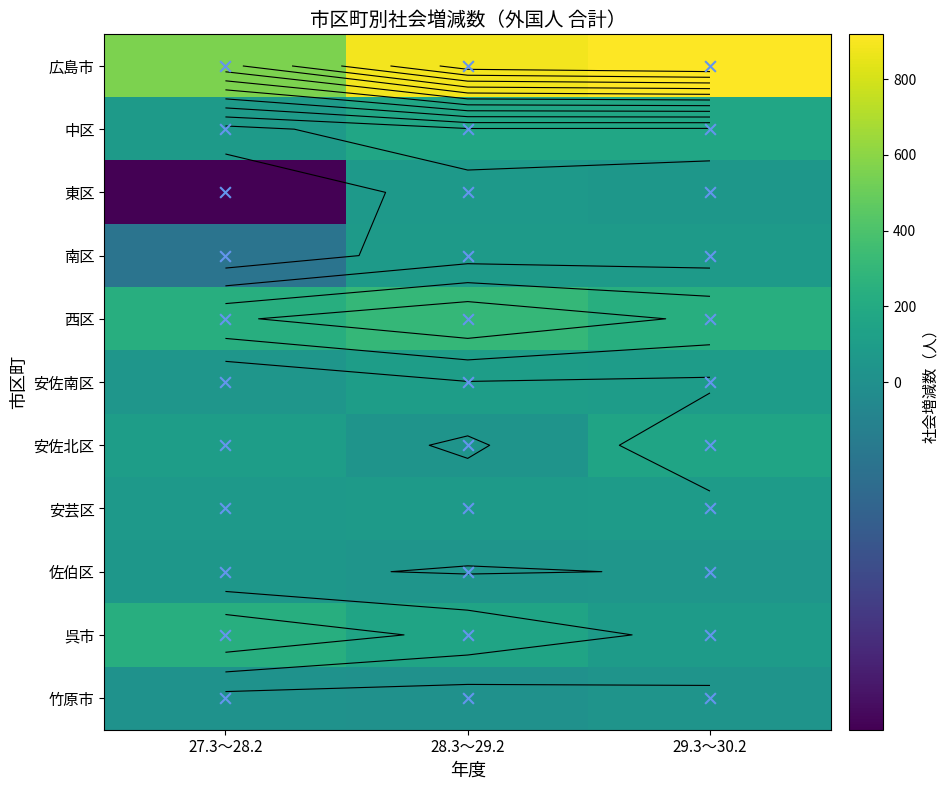

Is the value of 27.3～28.2 at 呉市 greater than the value of 29.3～30.2 at 竹原市?

Yes